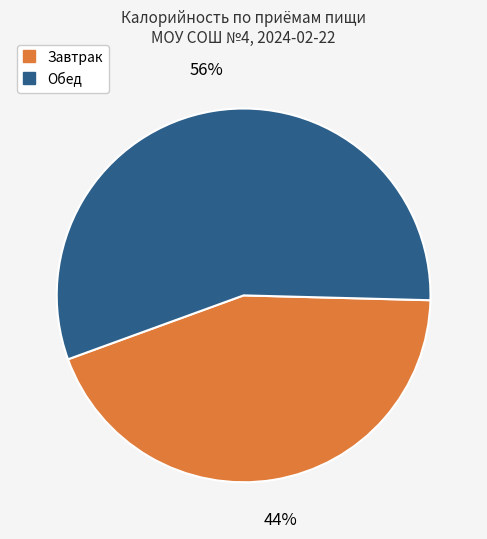

Does any single category account for the majority?

Yes